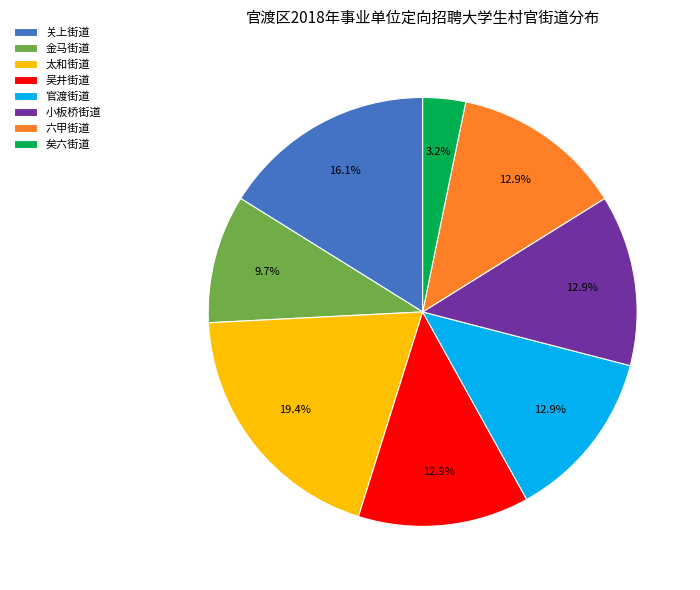

Which category has the smallest portion of the pie?

矣六街道